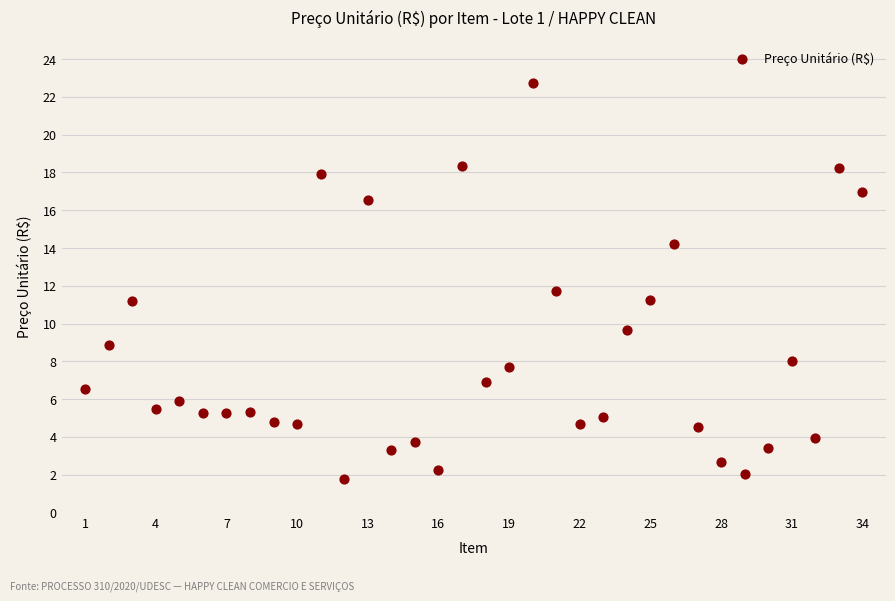

What Y value in the scatter plot is closest to 12?

11.7